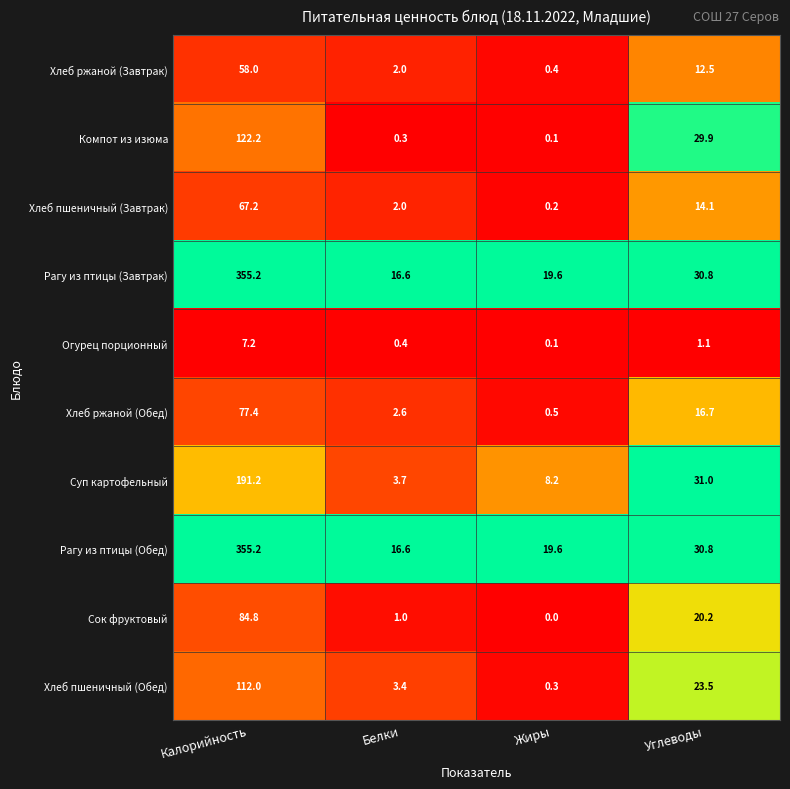

Which label corresponds to the largest value in the chart?

Калорийность